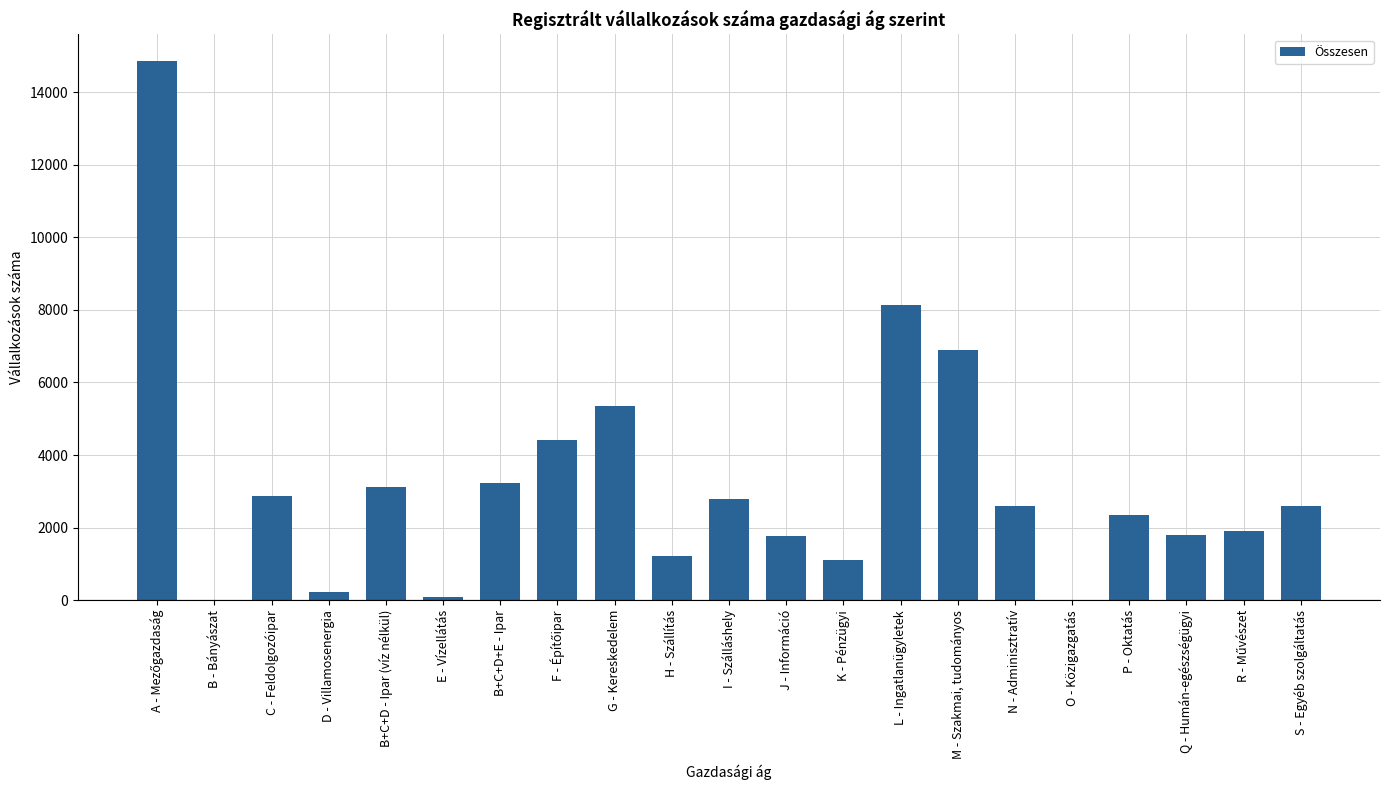

What is the sum of the values at Q - Humán-egészségügyi and J - Információ?

3578